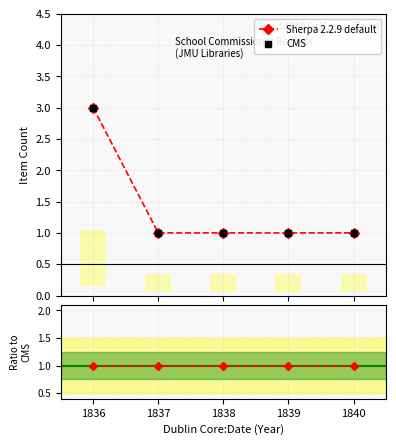

Reading right to left, what are all the values shown in this chart?

Sherpa 2.2.9 default: 1	1	1	1	3
CMS: 1	1	1	1	3
Ratio to CMS: 1	1	1	1	1